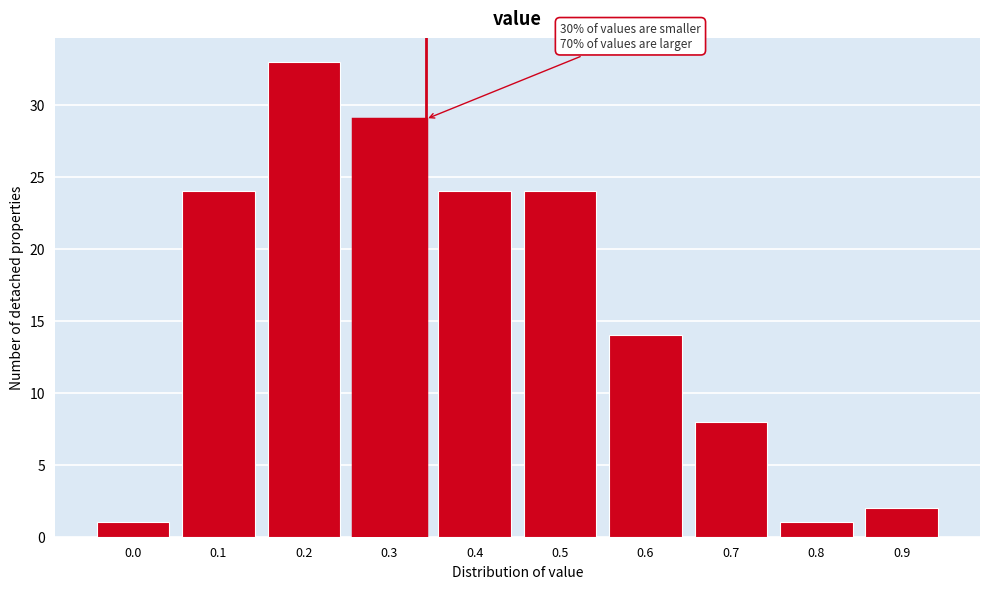

Reading right to left, extract all data points from this chart.

2	1	8	14	24	24	29	33	24	1